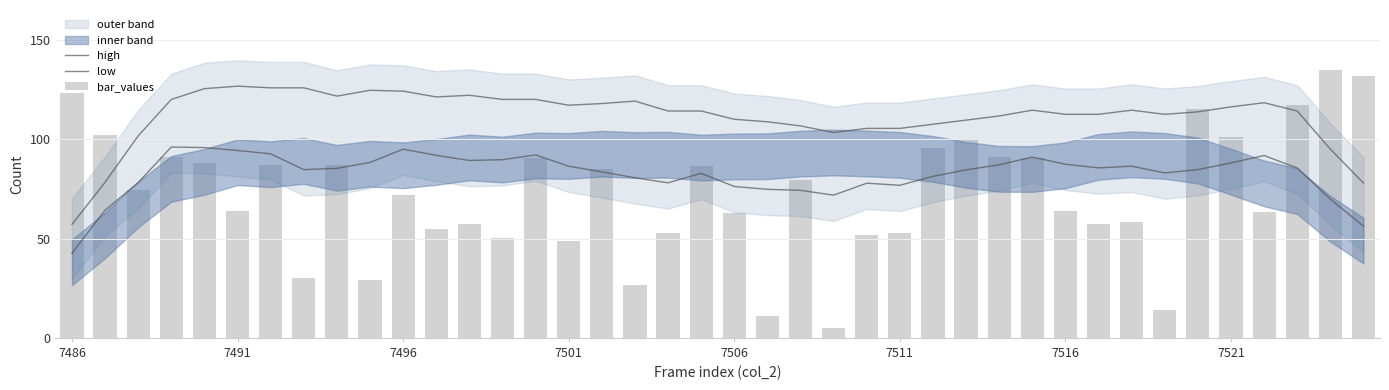

List the series in order of their peak value, highest first.

bar_values, high, low